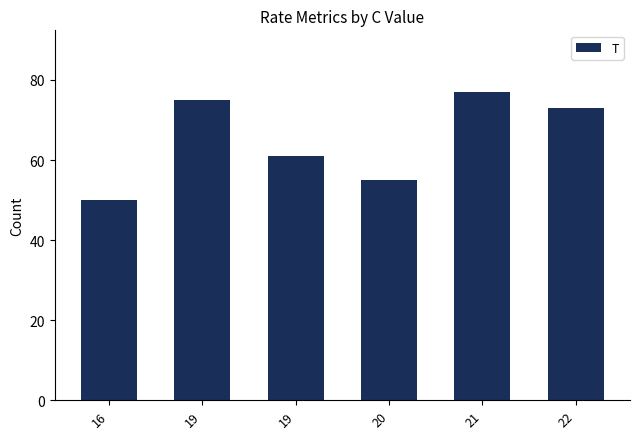

Which label corresponds to the largest value in the chart?

21